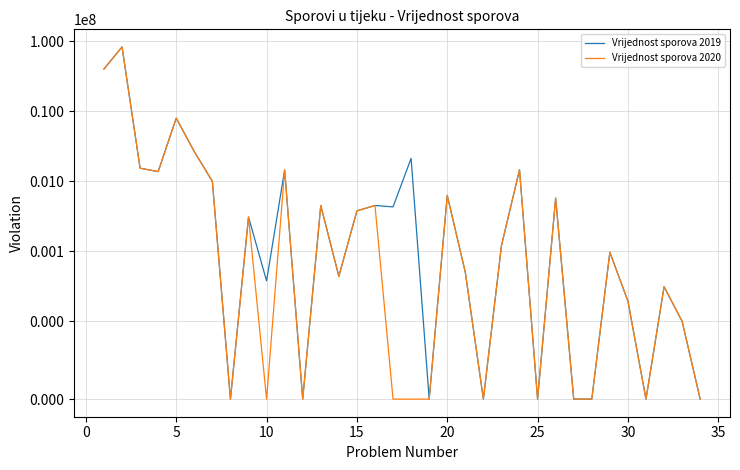

True or false: Vrijednost sporova 2020 and Vrijednost sporova 2019 cross at least once.

False